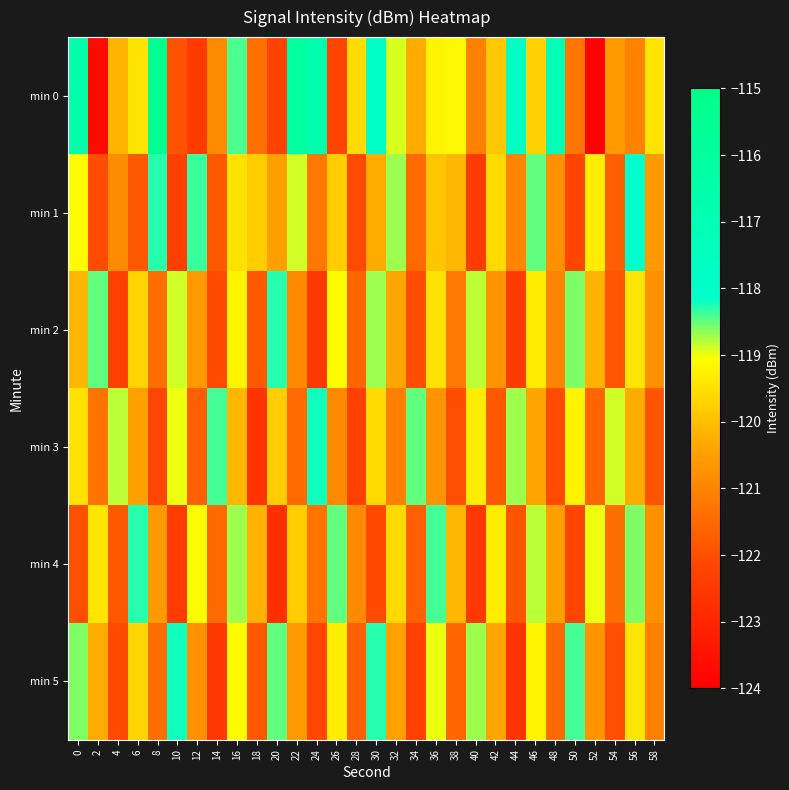

Which series has the largest total across all categories?

min 0